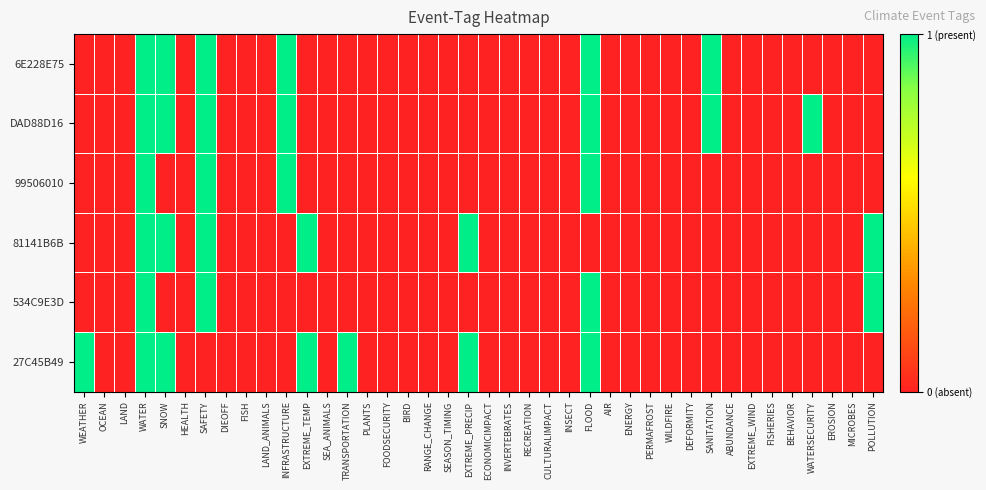

How many distinct data groups are displayed?

6